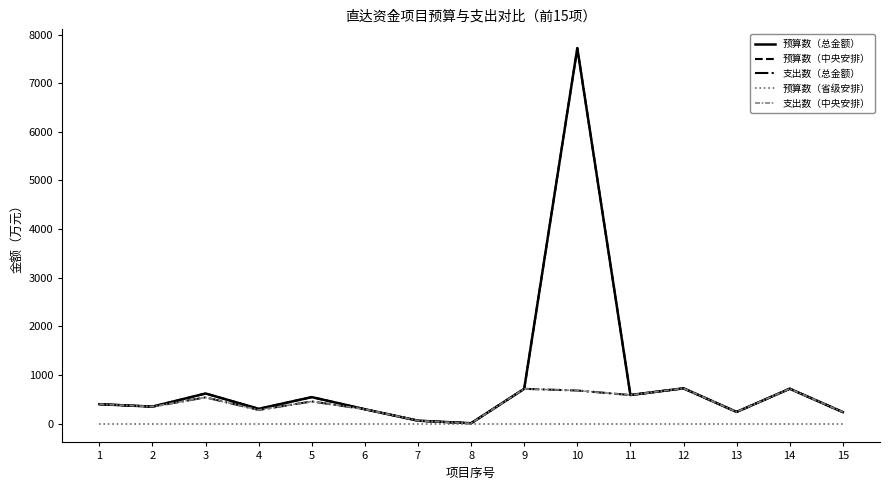

Does the chart display data point markers on the line(s)?

No